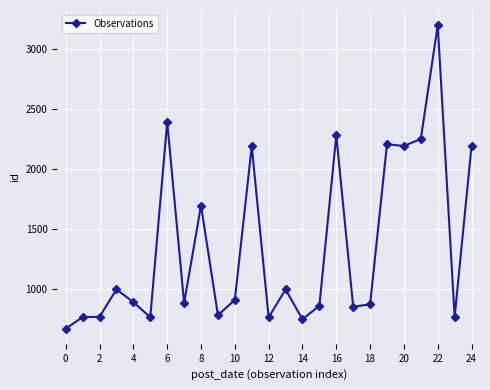

What is the difference between the maximum and minimum values?

2527